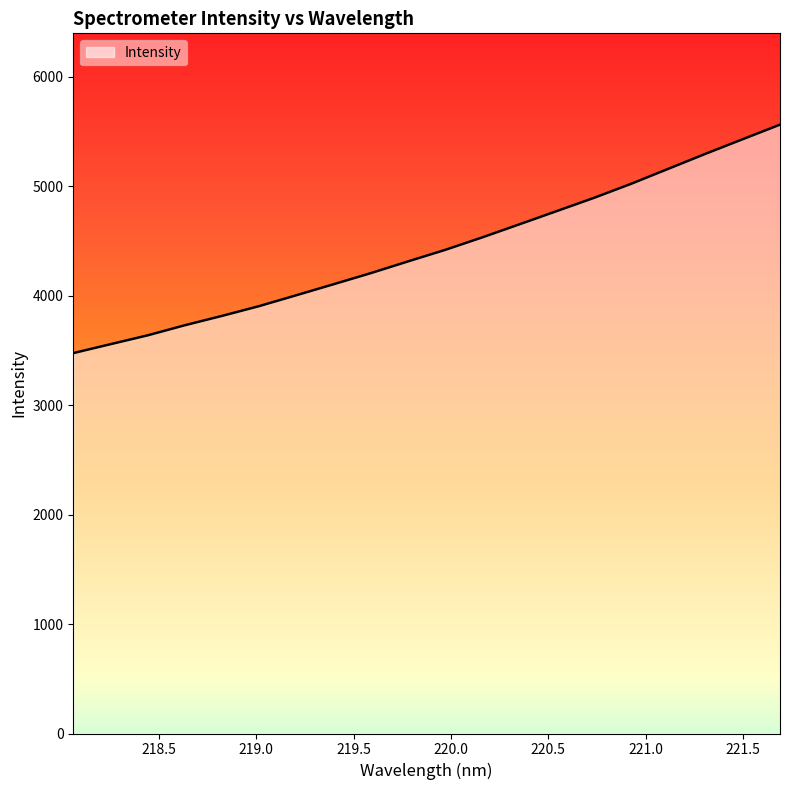

What is the smallest value displayed?

3475.0